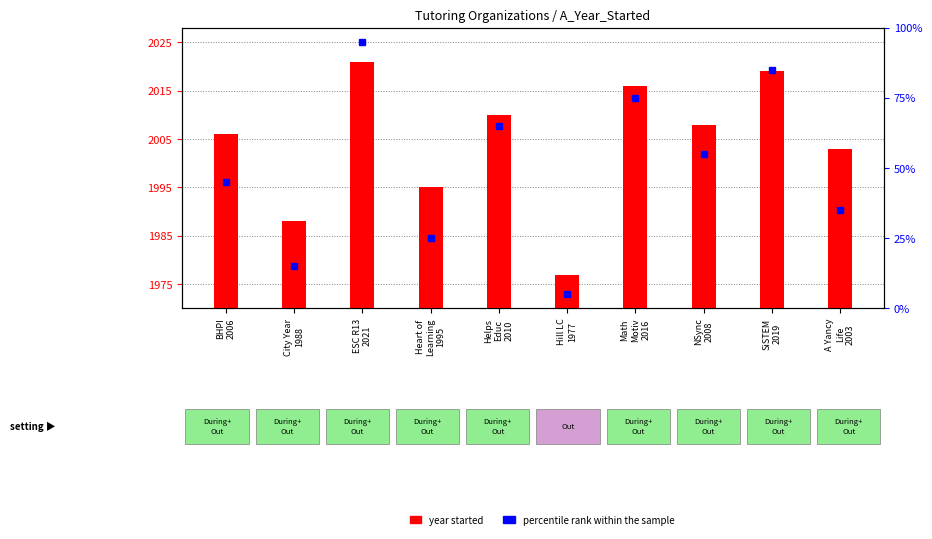

What is the change in value from Heart of
Learning
1995 to Math
Motiv
2016?

+21